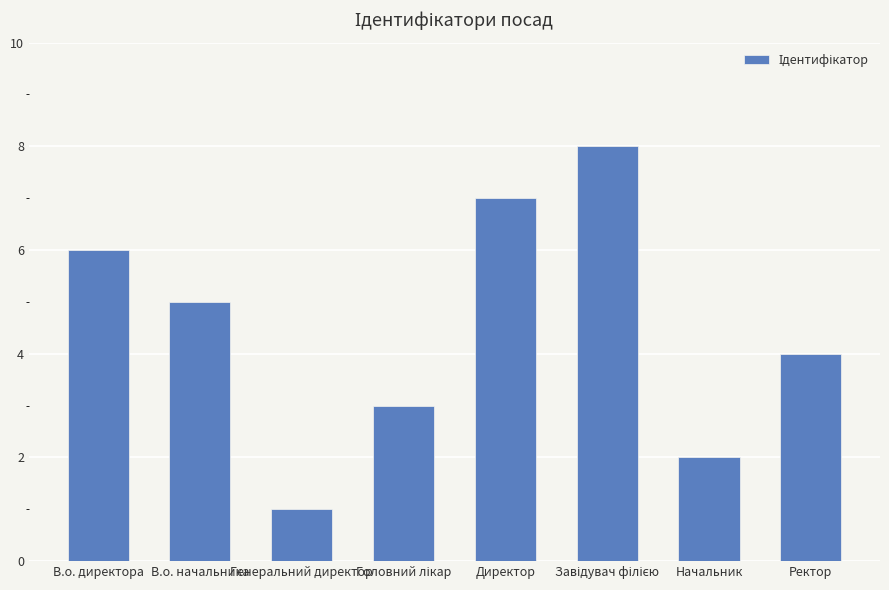

Reading right to left, extract all data points from this chart.

4	2	8	7	3	1	5	6